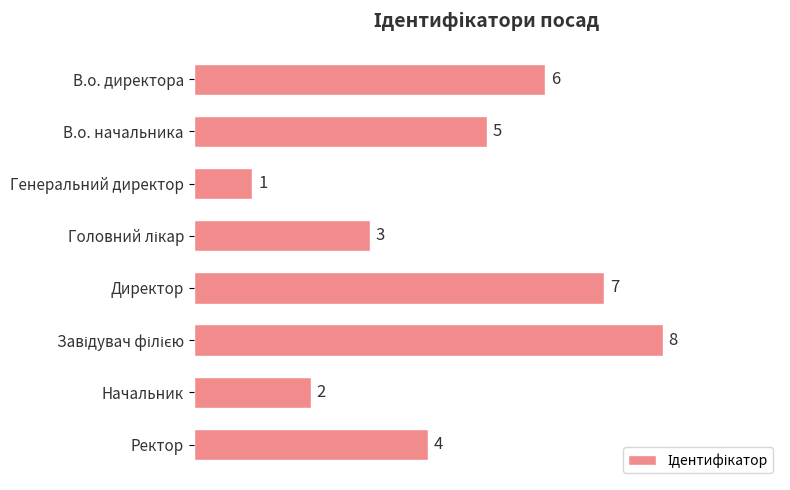

Is it true that the value at Директор is 12?

False